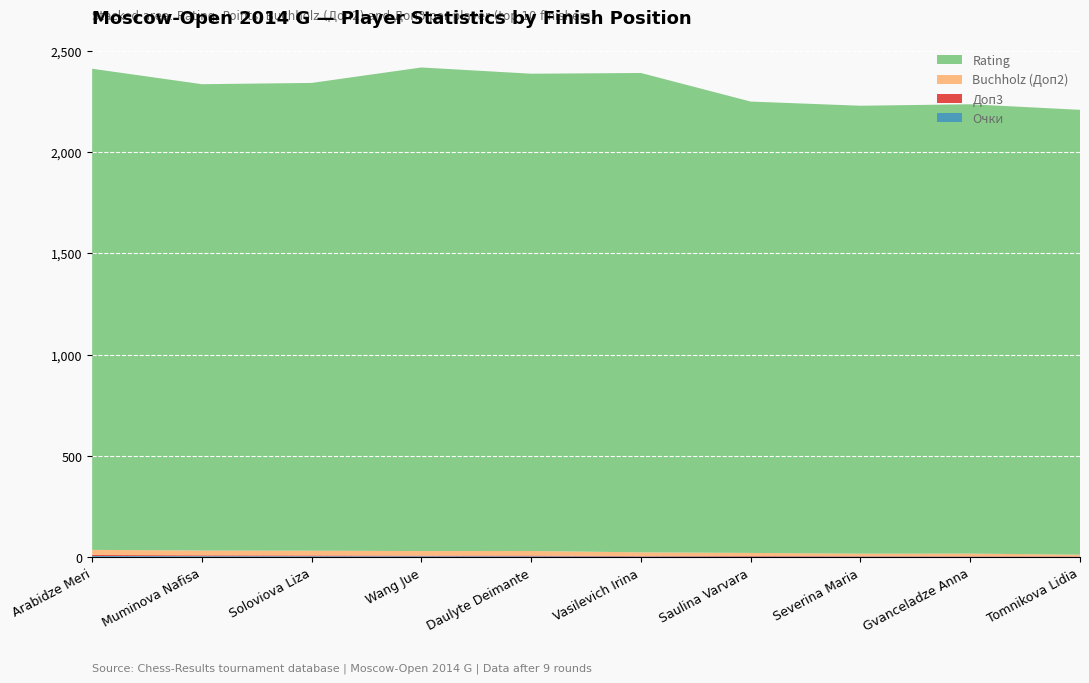

Reading left to right, list all the values displayed in this chart.

Buchholz (Доп2): 25.2	23.5	23.2	22.5	22.2	18.8	15.2	12.8	13.5	8.5
Rating: 2374.0	2301.0	2308.0	2386.0	2355.0	2365.0	2227.0	2210.0	2217.0	2195.0
Очки: 6.5	6.0	5.5	5.5	5.0	4.0	3.5	3.5	3.0	2.5
Доп3: 5.0	4.0	4.0	3.0	4.0	2.0	3.0	2.0	2.0	2.0